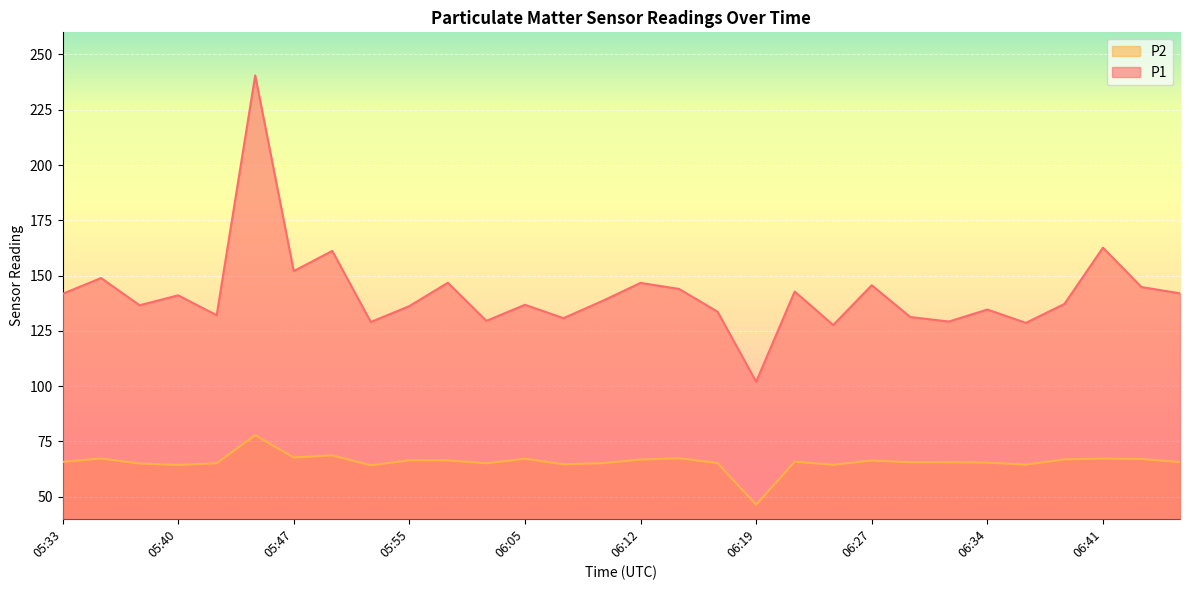

How many lines are shown in the chart?

2